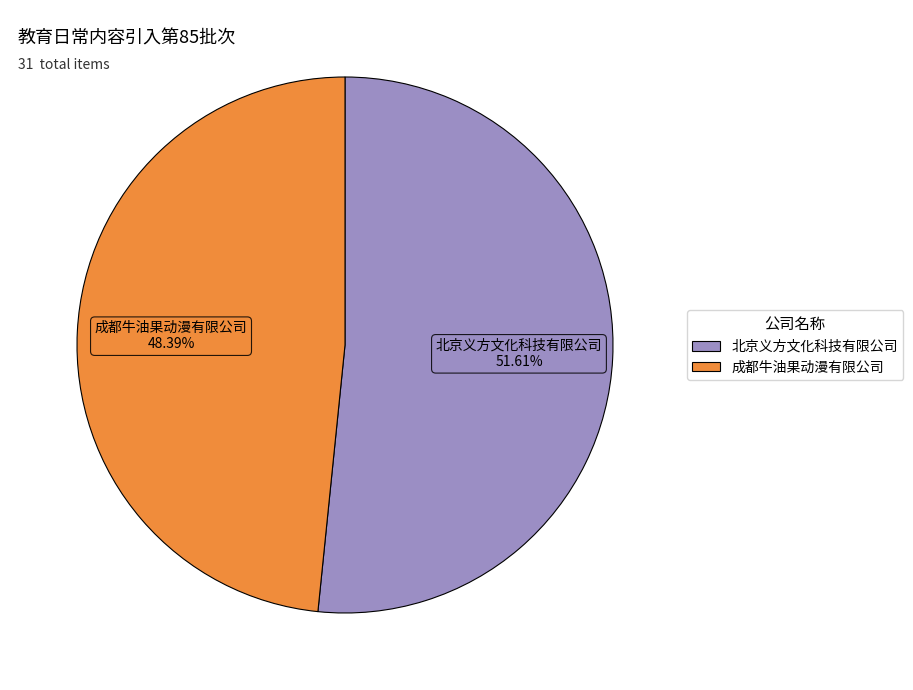

Which category has the biggest portion of the pie?

北京义方文化科技有限公司